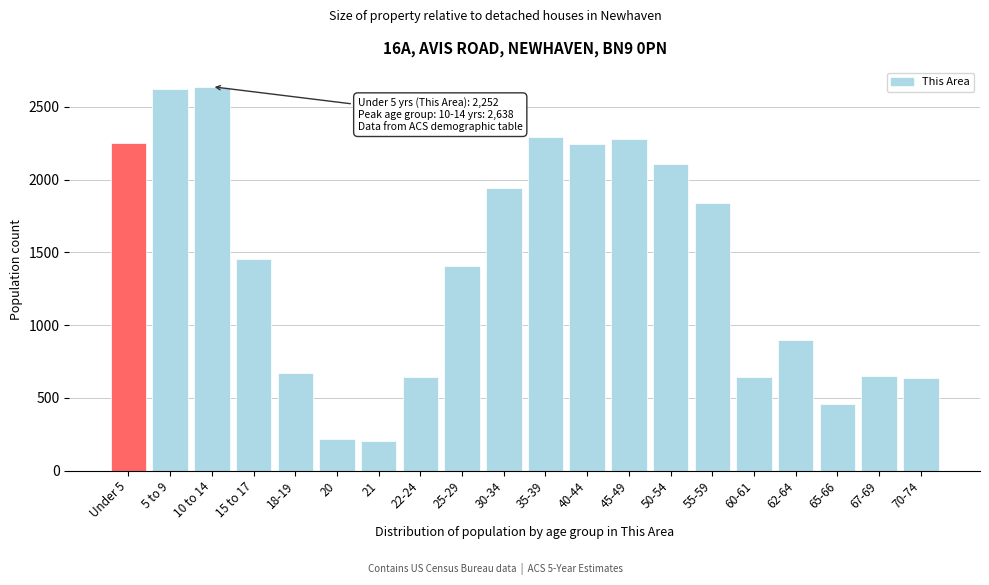

The chart shows a value of 1532 at 62-64. True or false?

False